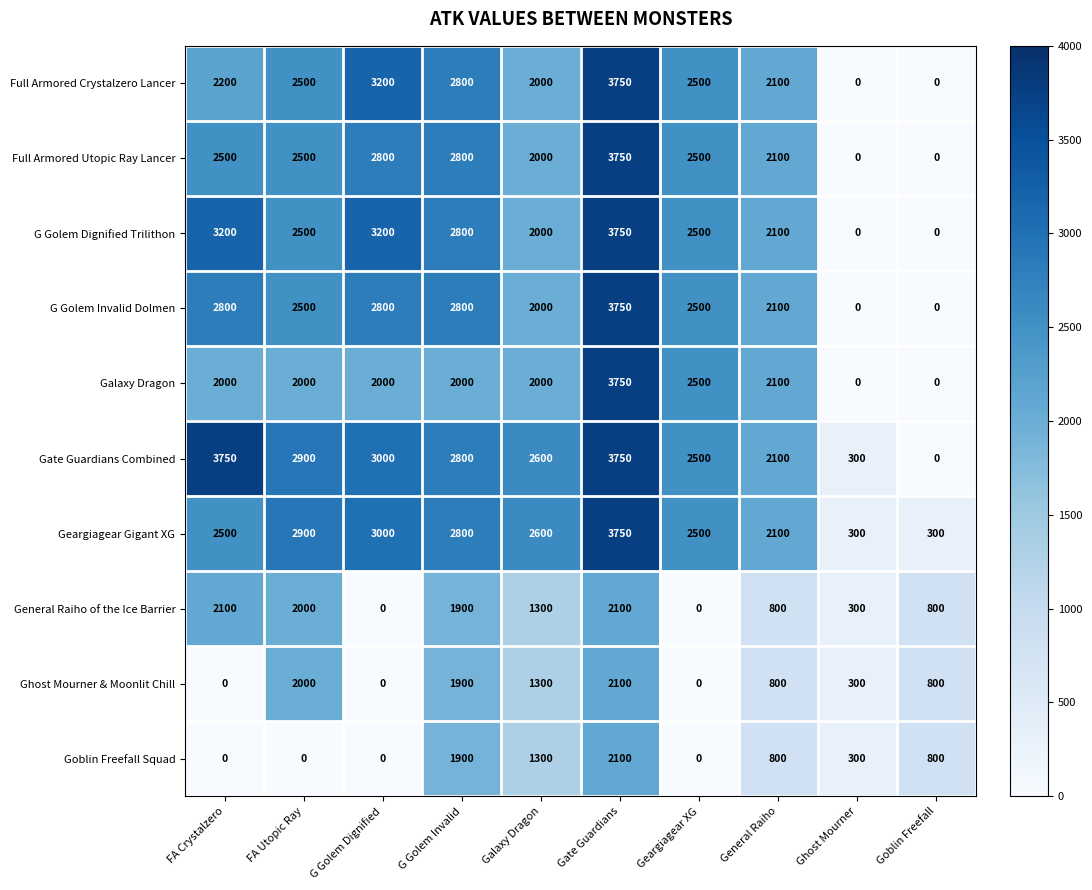

The value of Full Armored Crystalzero Lancer at General Raiho is 2100. True or false?

True